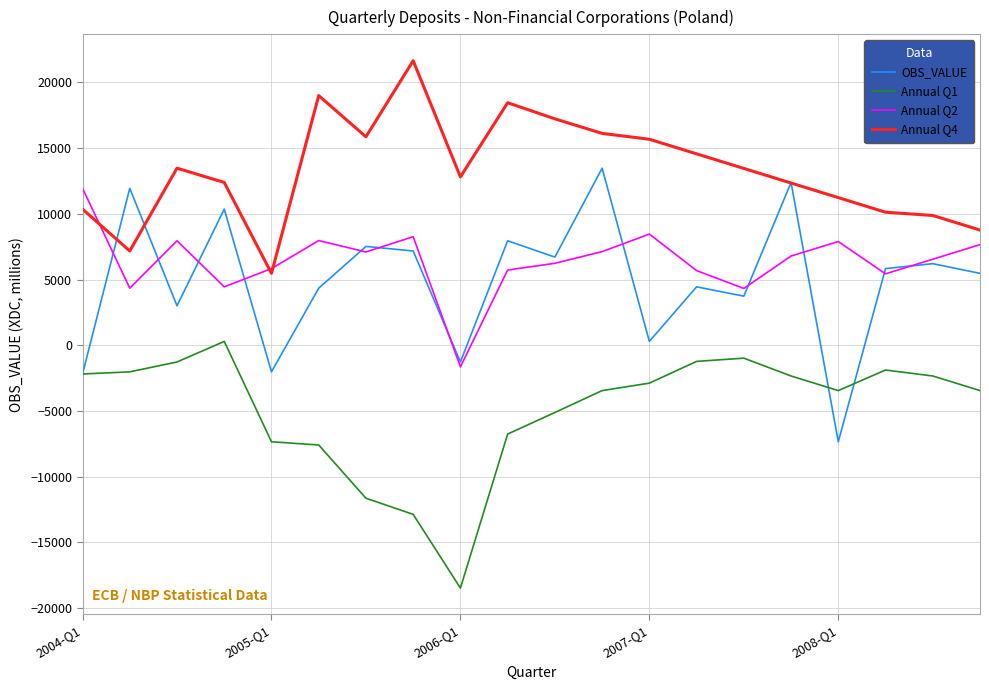

What is the highest value of the Annual Q2 series?

11943.2